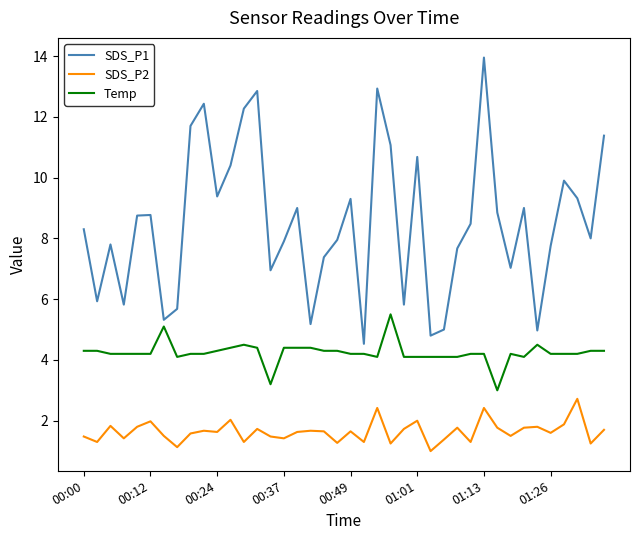

True or false: SDS_P2 and Temp intersect in this chart.

False